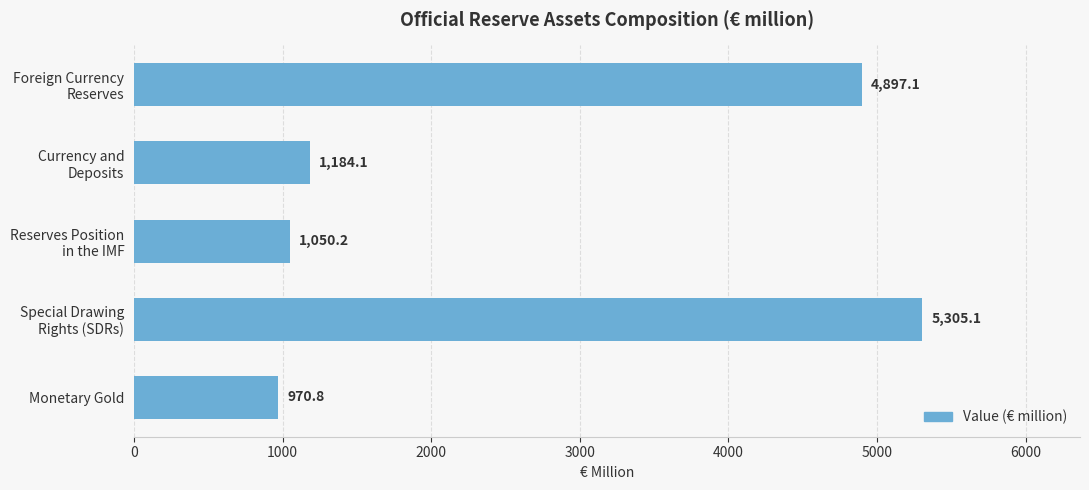

Rank the categories by value from highest to lowest.

Special Drawing
Rights (SDRs), Foreign Currency
Reserves, Currency and
Deposits, Reserves Position
in the IMF, Monetary Gold